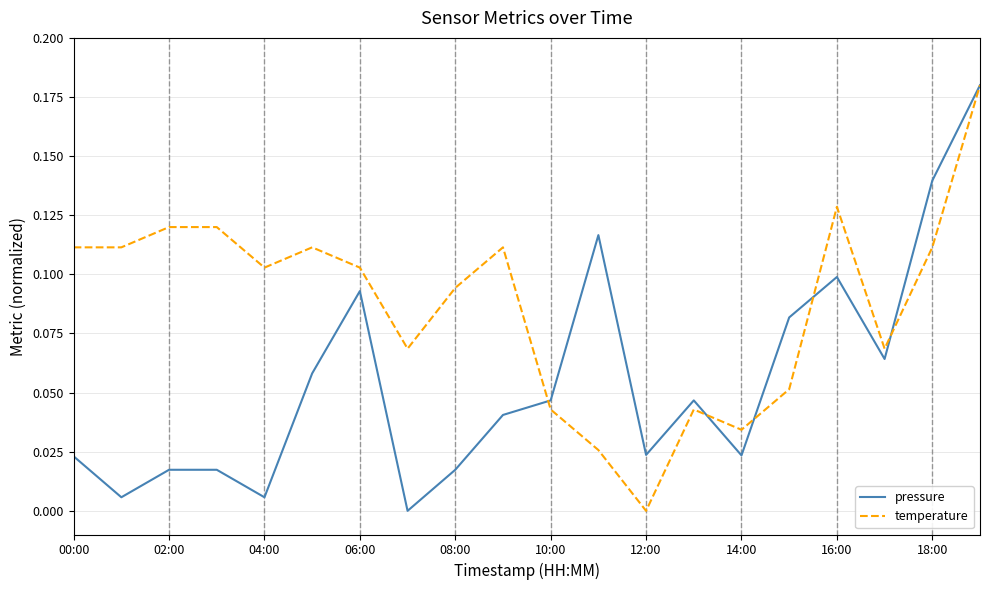

Which series has the largest total across all categories?

temperature